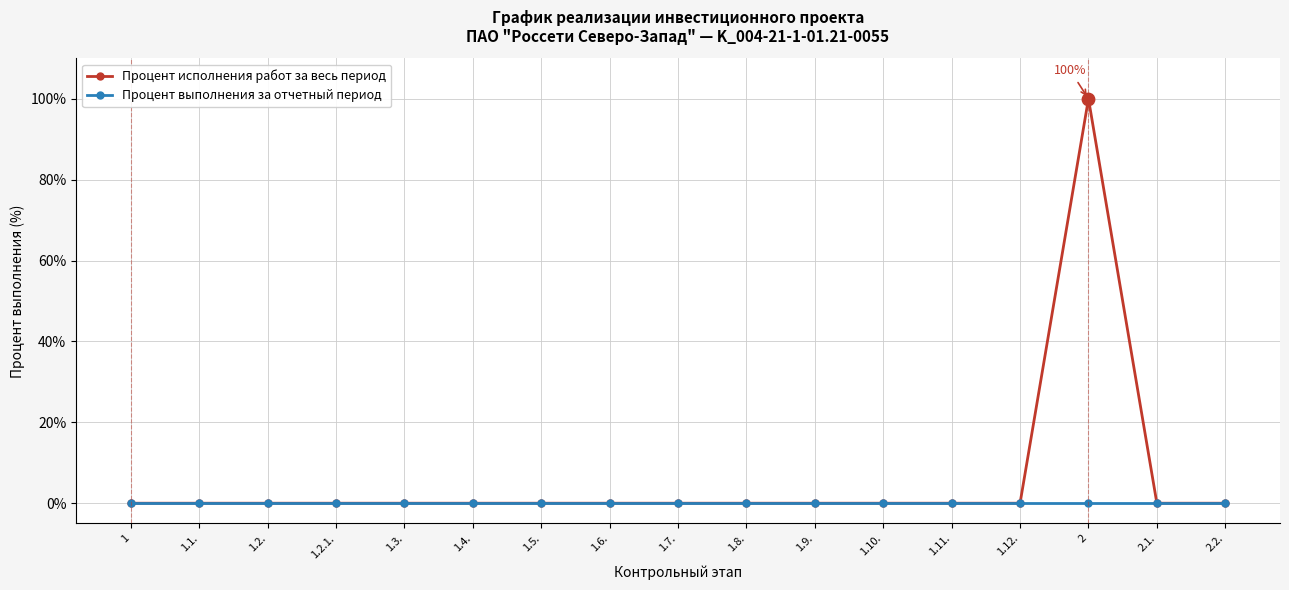

What position from the left is 1.6.?

8